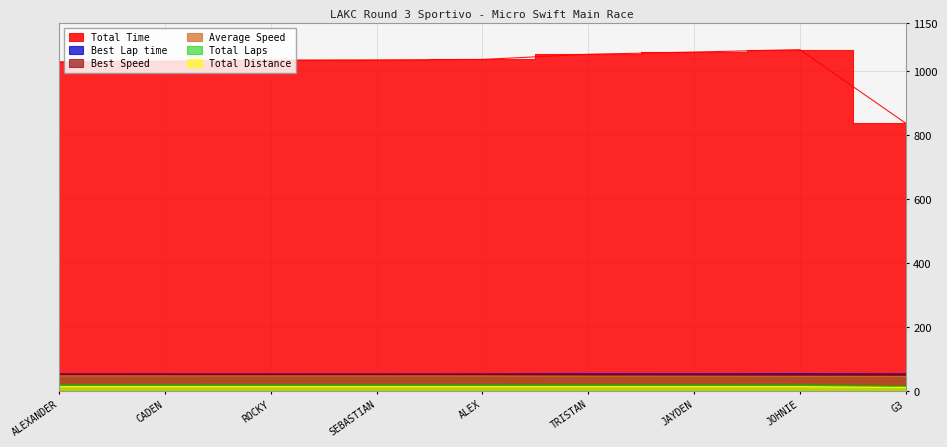

Which series has the largest total across all categories?

Total Time